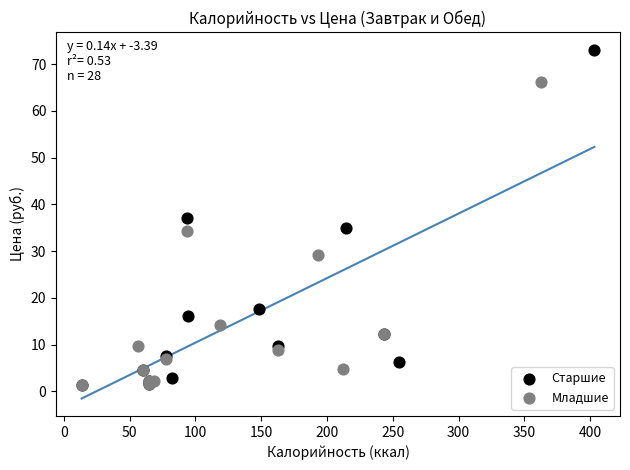

Which series reaches the maximum Y coordinate?

Старшие